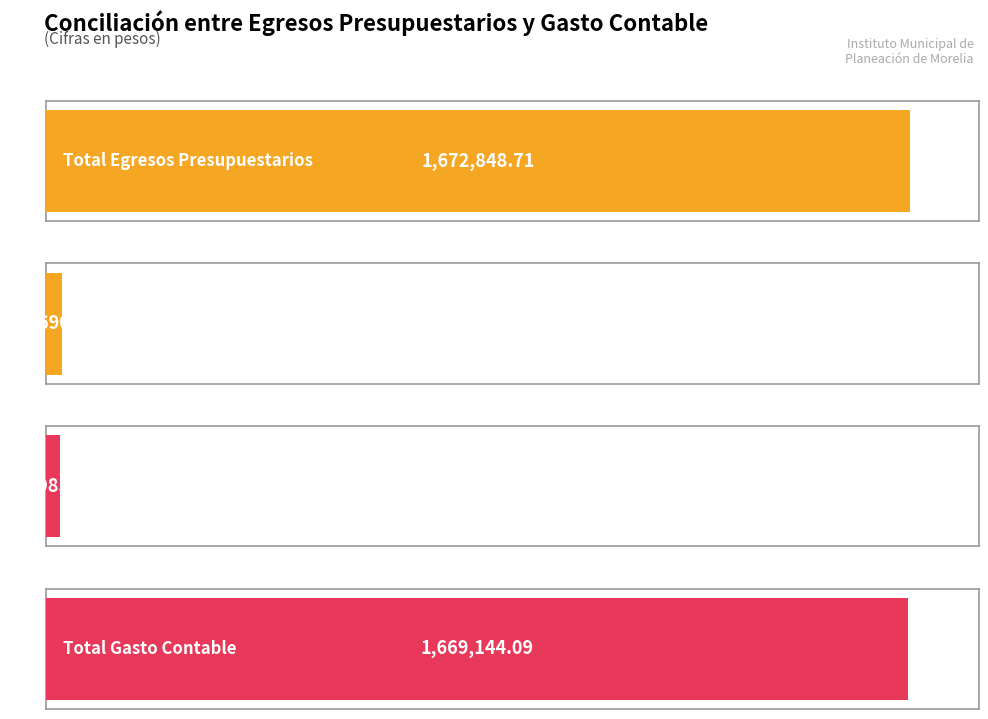

Between Gastos Contables No Presupuestarios and Total Gasto Contable, which is larger?

Total Gasto Contable